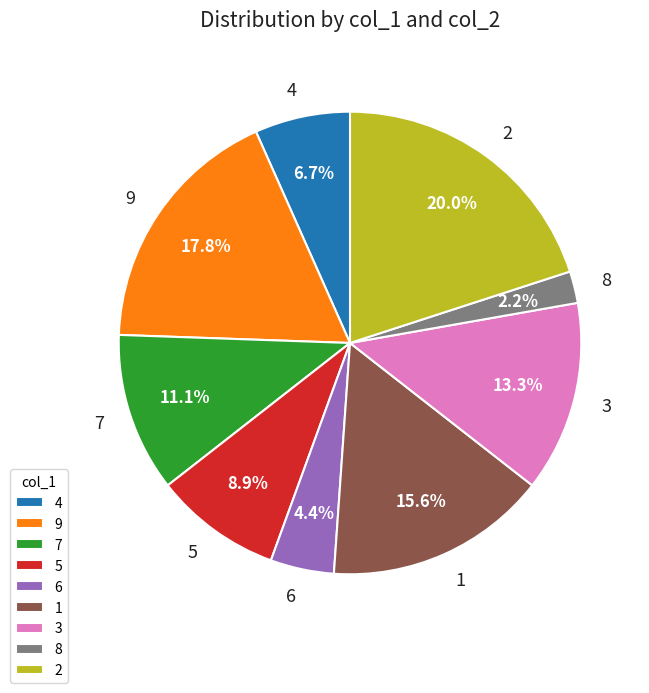

Between 4 and 8, which is larger?

4